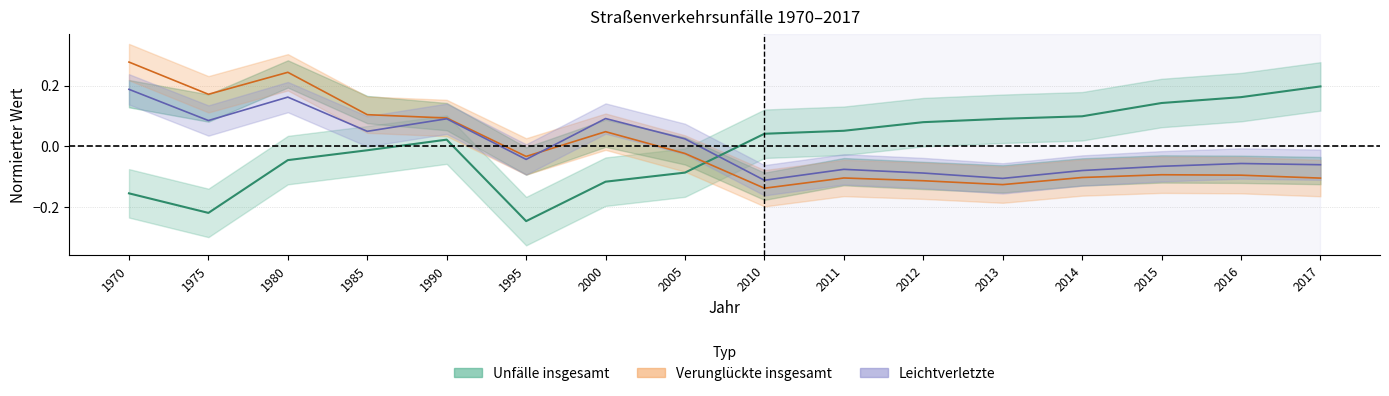

Which series has the largest range (max minus min)?

Unfaelle insgesamt